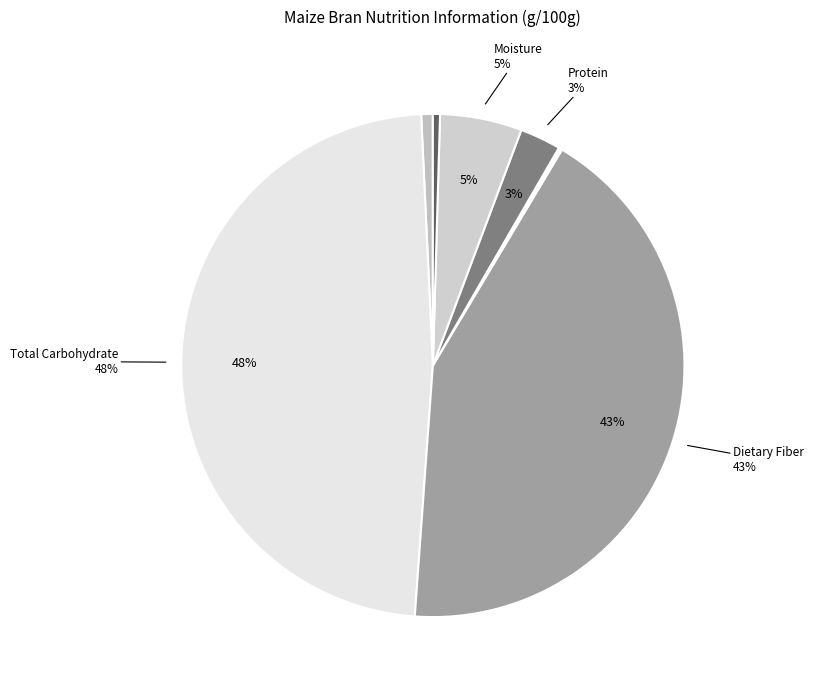

How many slices are in this pie chart?

7